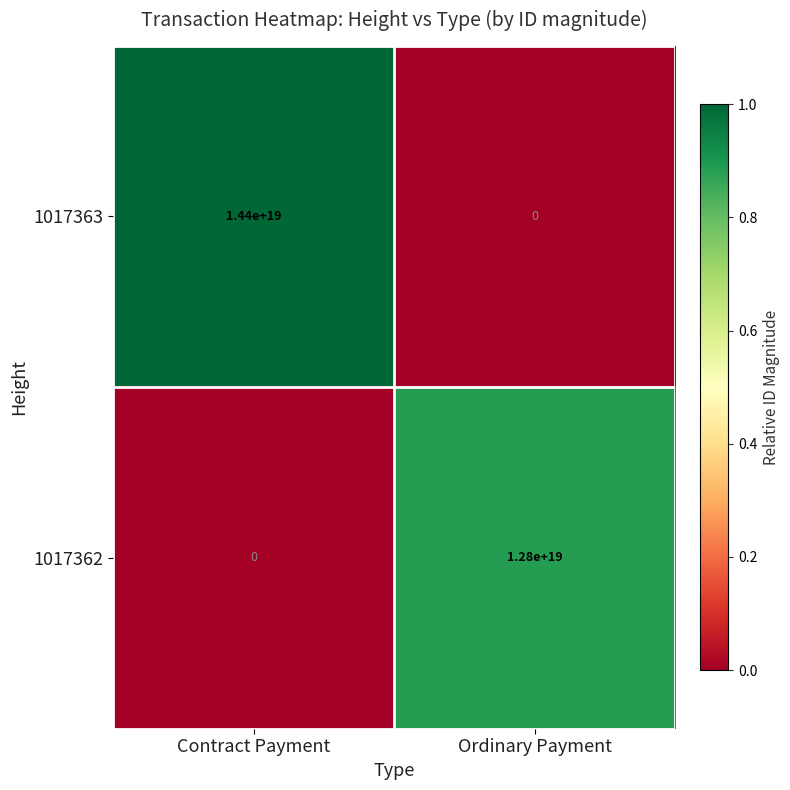

The value of 1017363 at Ordinary Payment is 7566199103484381184. True or false?

False